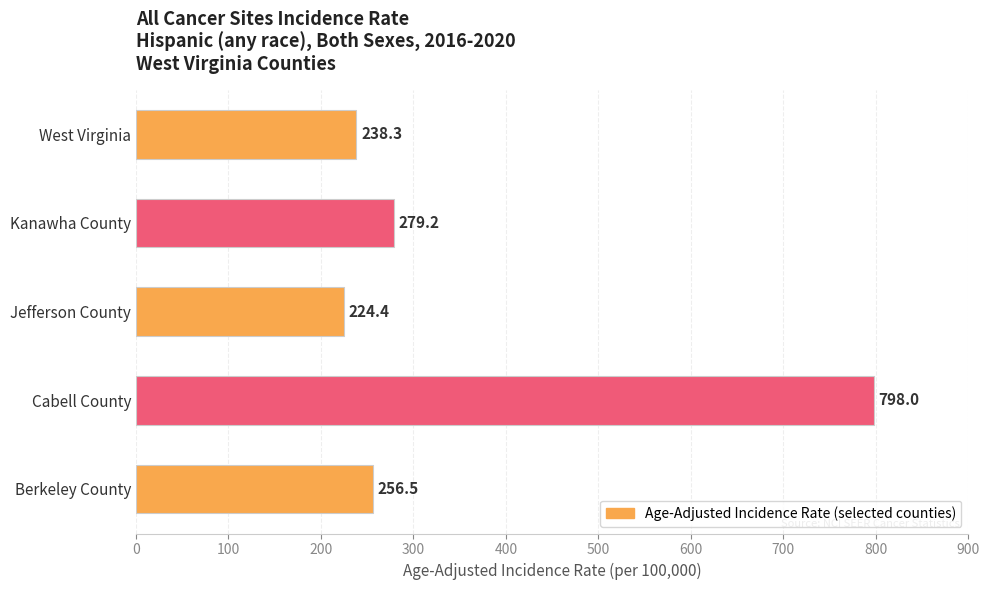

Which has a higher value, Jefferson County or Cabell County?

Cabell County